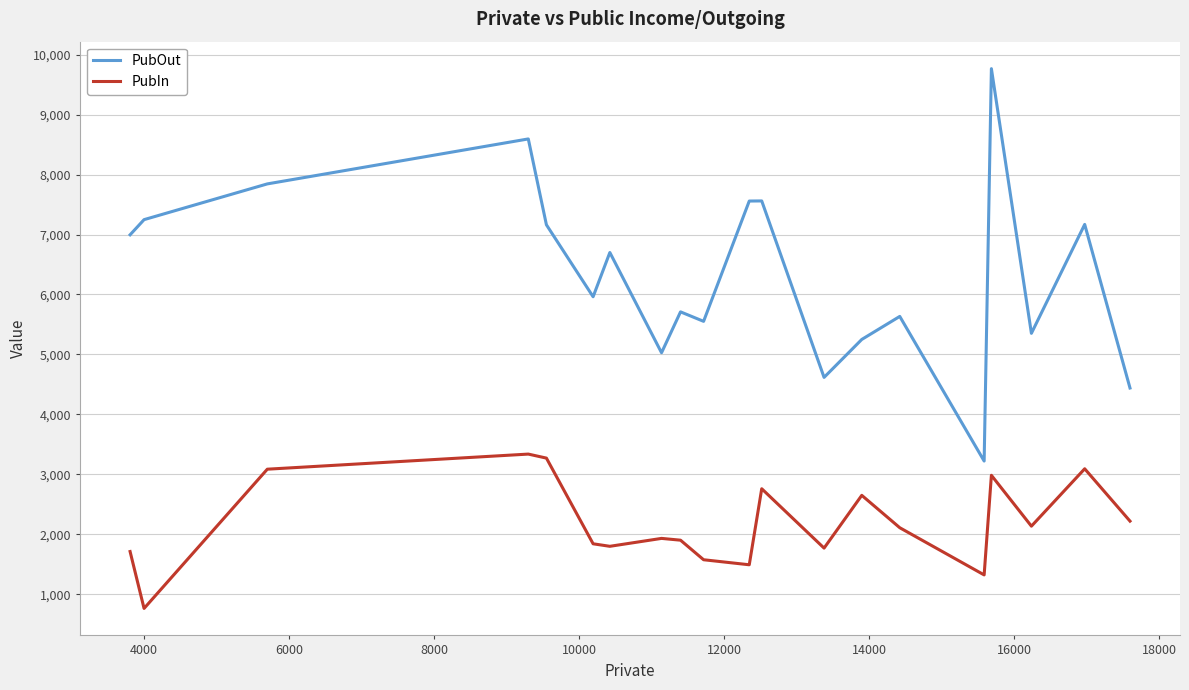

True or false: PubOut and PubIn intersect in this chart.

False